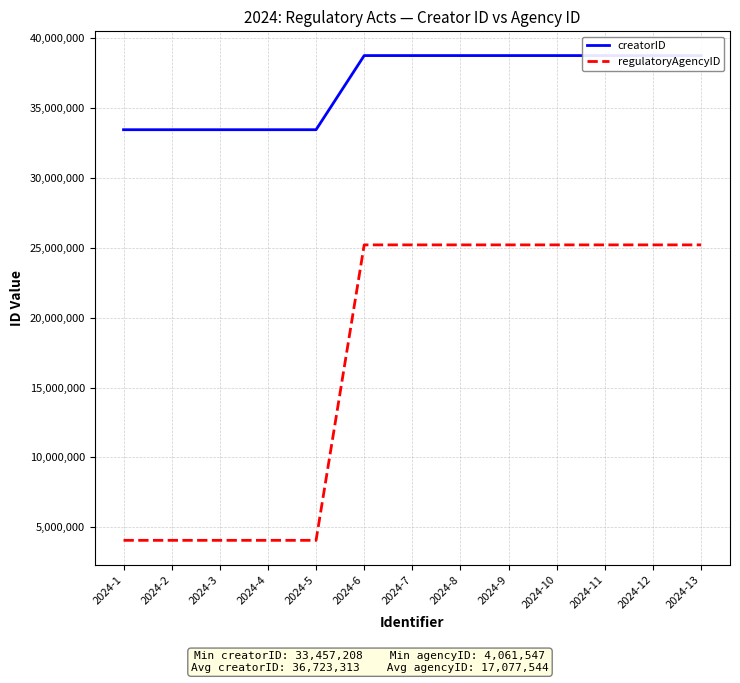

True or false: regulatoryAgencyID and creatorID intersect in this chart.

False